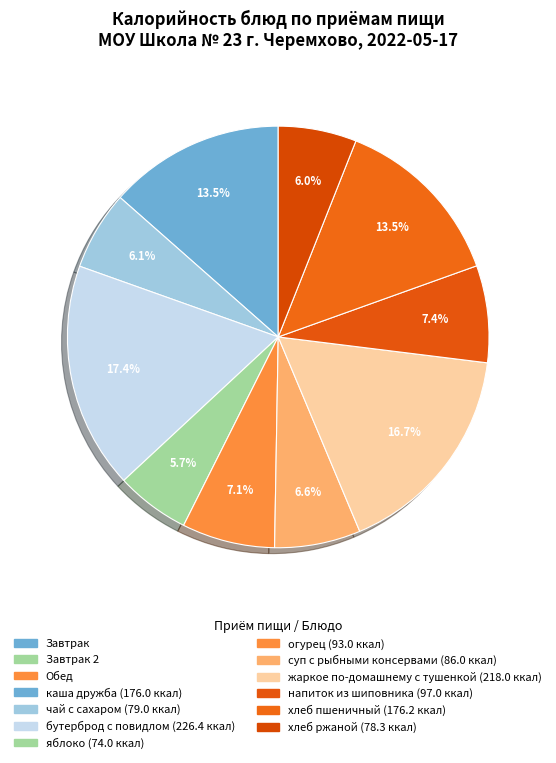

How many segments does this pie chart have?

10